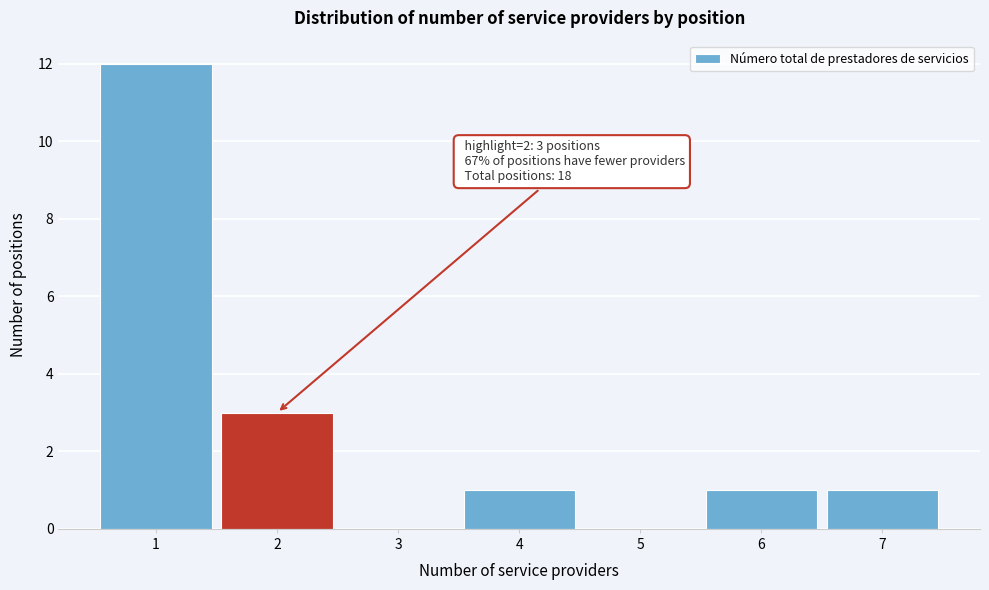

Which range on the x-axis has the tallest bar?

0.5 to 1.5